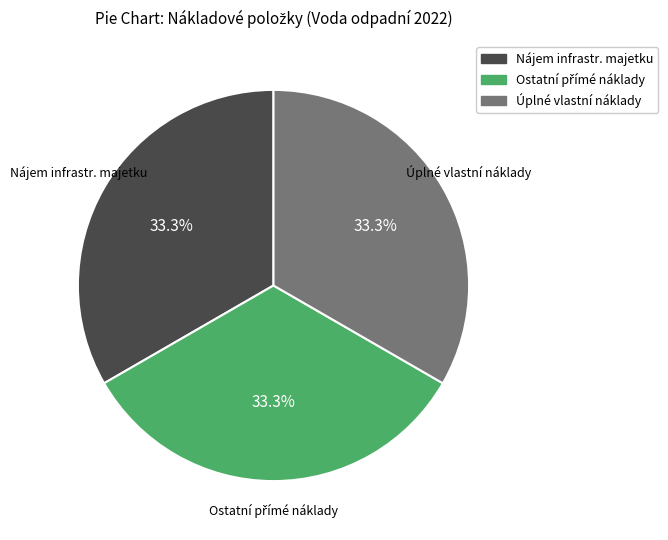

Is there any slice that represents more than half of the pie?

No